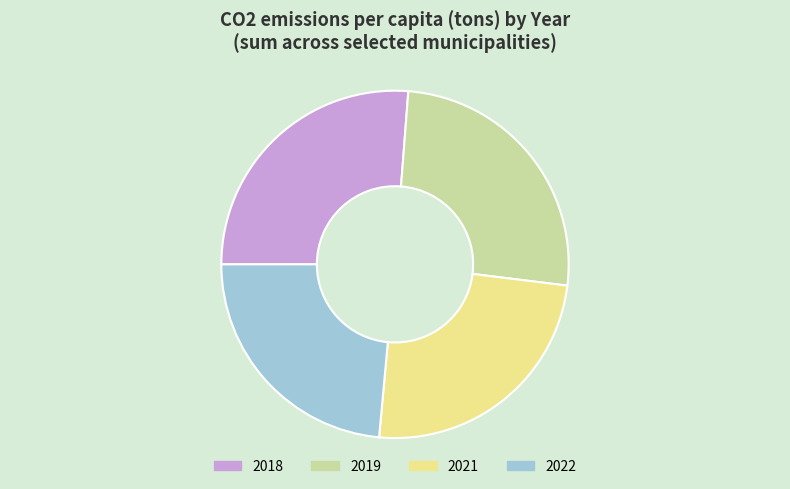

Do 2021 and 2019 together represent more than half of the pie?

Yes